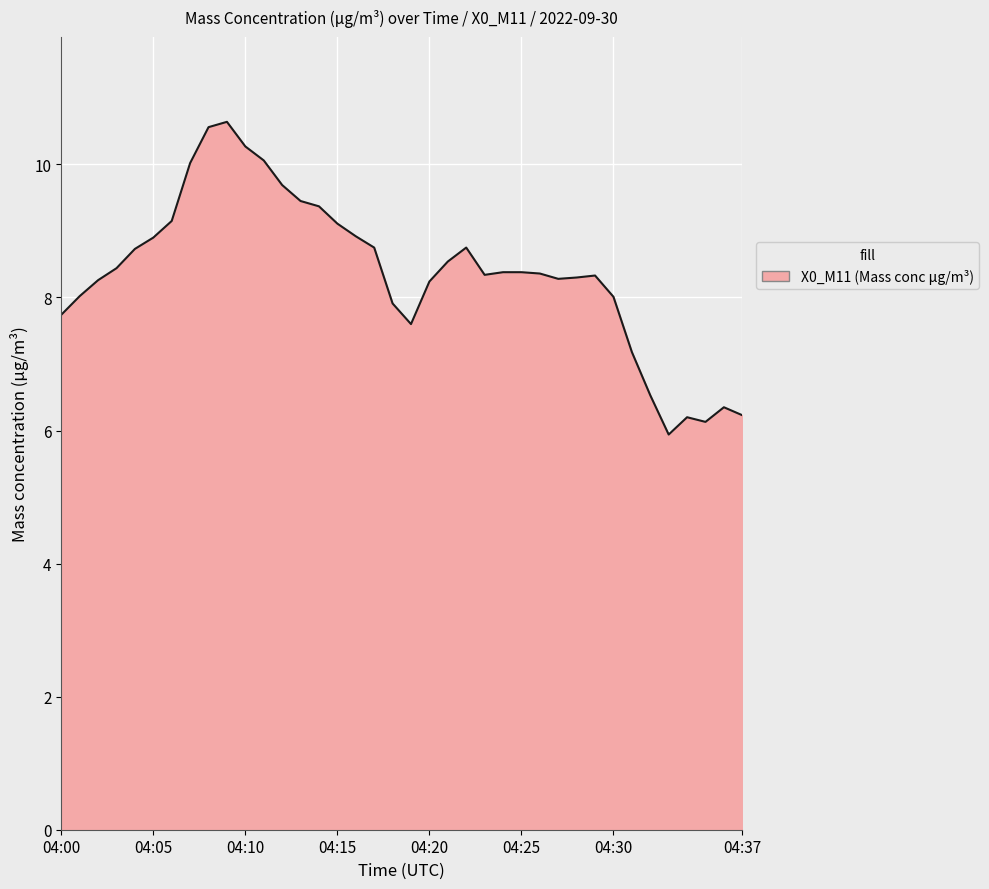

What is the smallest value displayed?

5.9